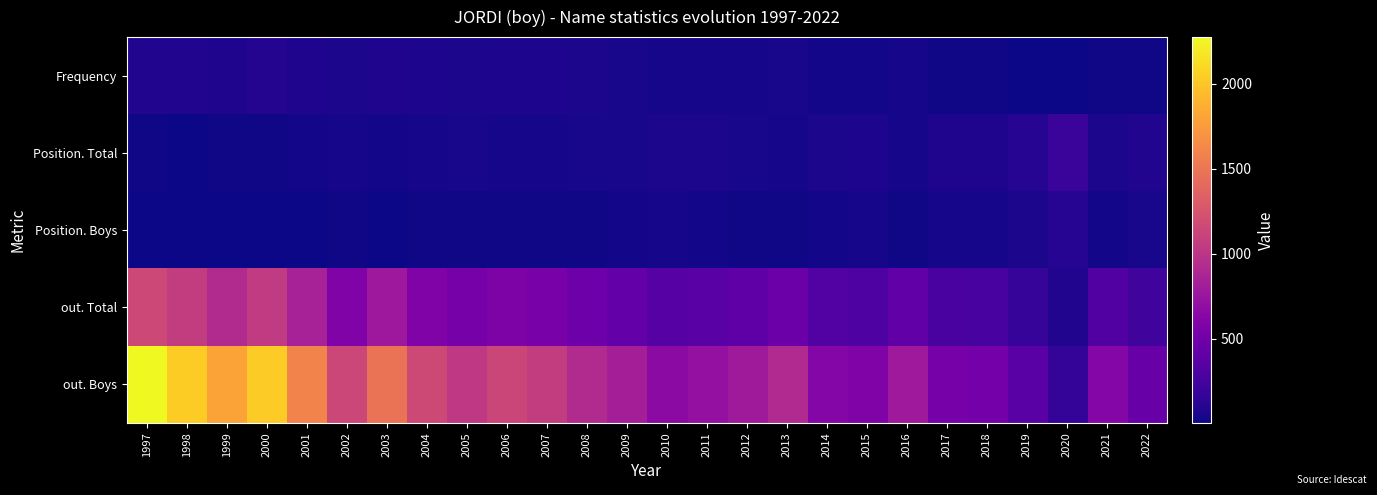

Reading left to right, what are all the values shown in this chart?

Frequency: 1997=84	1998=79	1999=72	2000=89	2001=74	2002=54	2003=76	2004=61	2005=57	2006=63	2007=62	2008=56	2009=48	2010=38	2011=39	2012=41	2013=44	2014=30	2015=27	2016=36	2017=23	2018=21	2019=14	2020=6	2021=23	2022=16
Position. Total: 1997=16	1998=12	1999=21	2000=16	2001=24	2002=38	2003=25	2004=37	2005=42	2006=38	2007=36	2008=42	2009=49	2010=59	2011=54	2012=45	2013=39	2014=59	2015=64	2016=41	2017=72	2018=69	2019=100	2020=194	2021=55	2022=83
Position. Boys: 1997=7	1998=6	1999=11	2000=7	2001=14	2002=21	2003=13	2004=19	2005=21	2006=21	2007=20	2008=22	2009=28	2010=34	2011=28	2012=23	2013=20	2014=31	2015=33	2016=21	2017=38	2018=35	2019=54	2020=102	2021=28	2022=42
out. Total: 1997=1154	1998=1067	1999=923	2000=1051	2001=839	2002=589	2003=771	2004=584	2005=531	2006=576	2007=551	2008=478	2009=430	2010=350	2011=363	2012=403	2013=469	2014=327	2015=302	2016=406	2017=276	2018=266	2019=183	2020=83	2021=318	2022=230
out. Boys: 1997=2274	1998=2037	1999=1800	2000=2034	2001=1592	2002=1141	2003=1485	2004=1159	2005=1030	2006=1137	2007=1068	2008=927	2009=827	2010=665	2011=713	2012=790	2013=911	2014=621	2015=588	2016=778	2017=531	2018=519	2019=365	2020=165	2021=618	2022=449